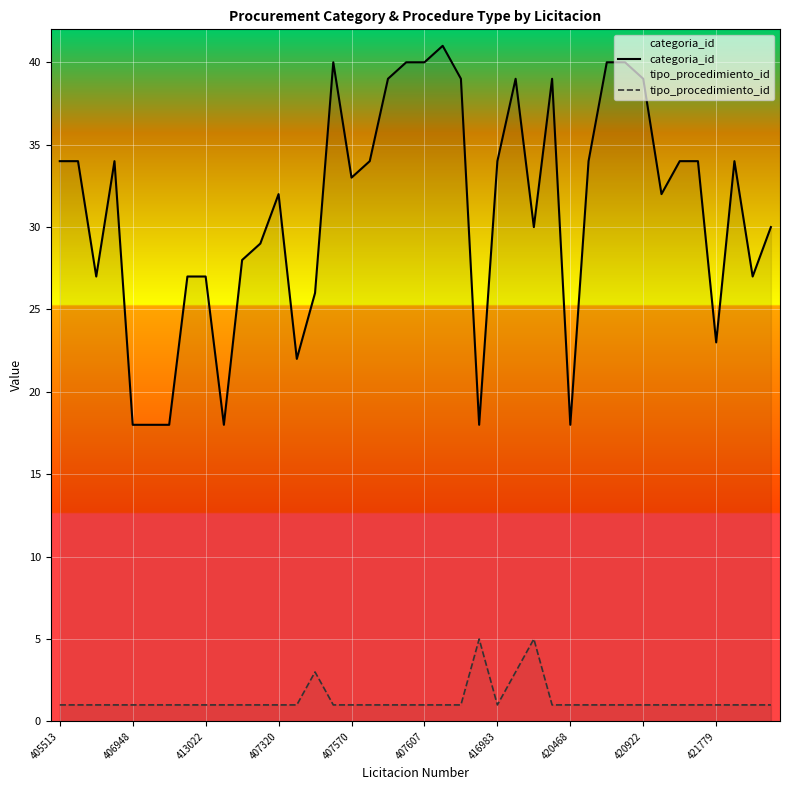

The value of categoria_id at 34 is 34. True or false?

True